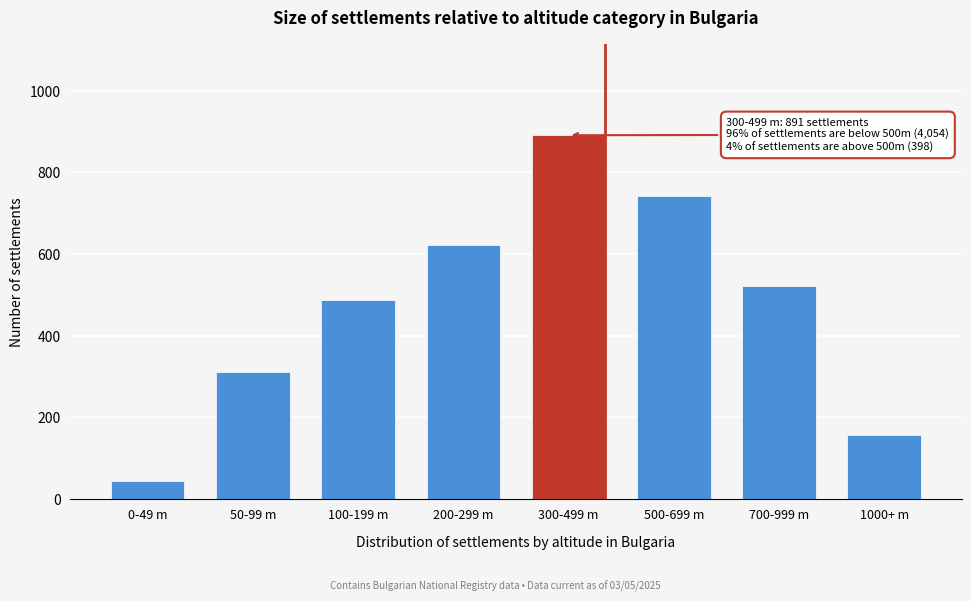

Reading left to right, extract all data points from this chart.

45	312	487	623	891	743	521	156